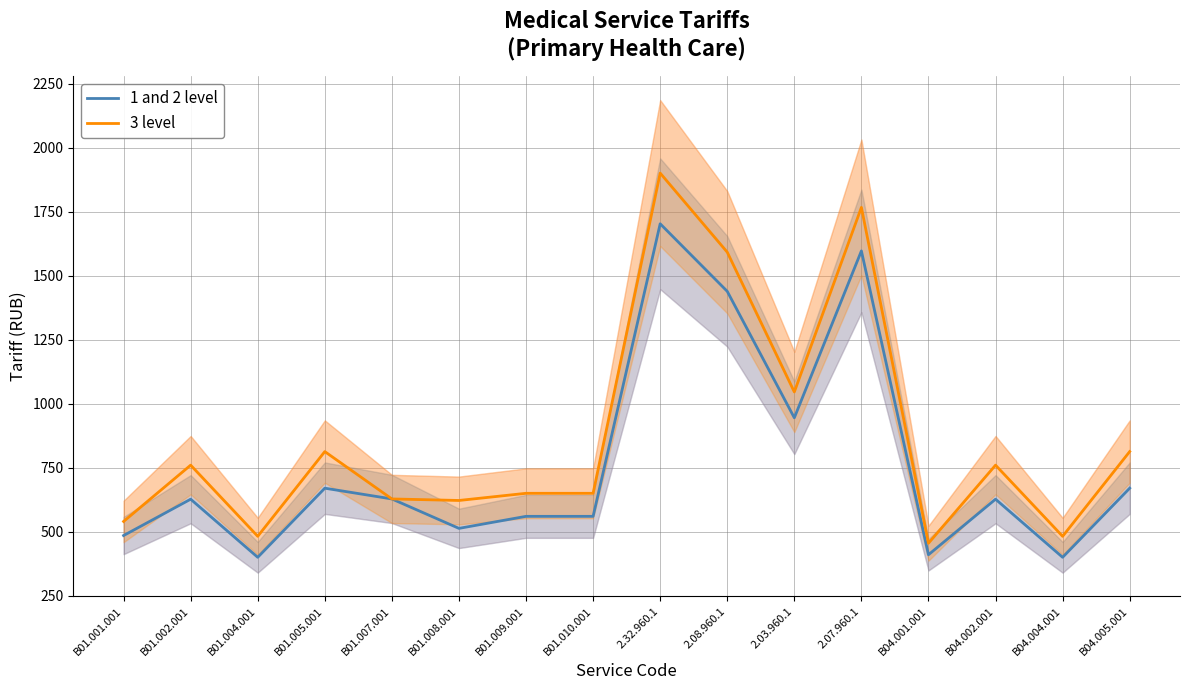

True or false: 1 and 2 level has a value of 2729 at 2.07.960.1.

False